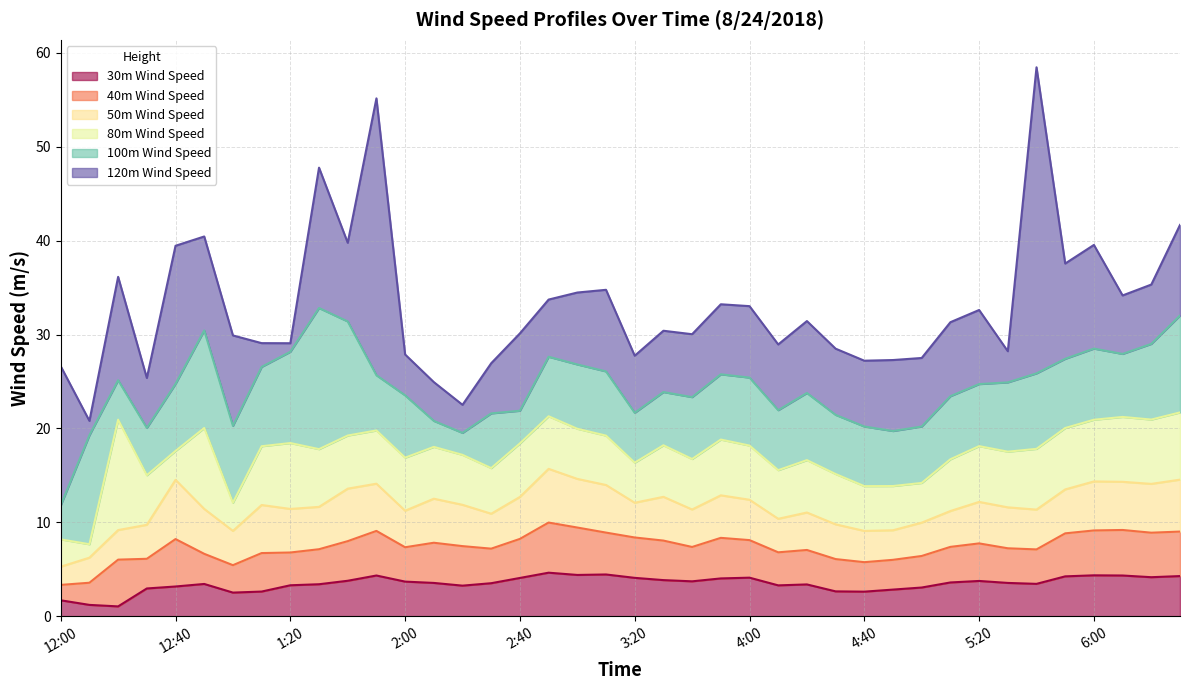

At which category does 80m Wind Speed reach its first local valley?

12:10